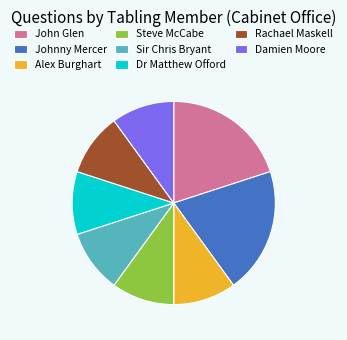

Is there any slice that represents more than half of the pie?

No